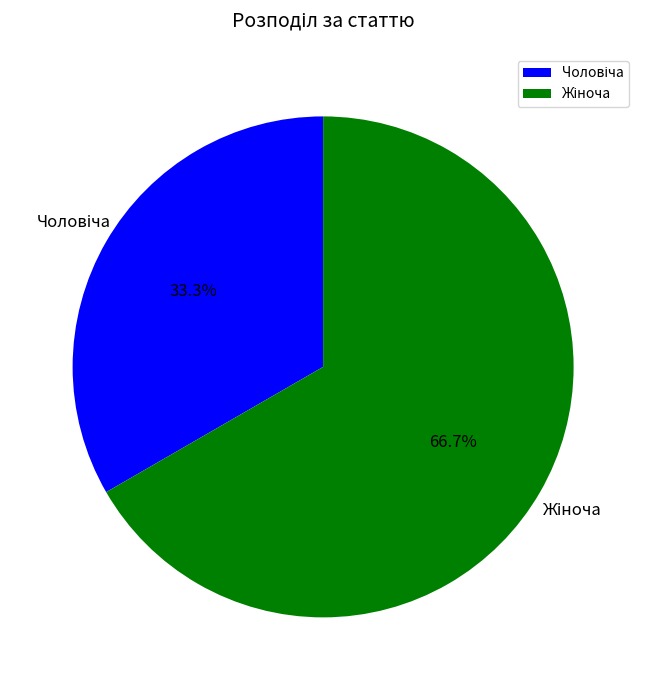

Does any single category account for the majority?

Yes